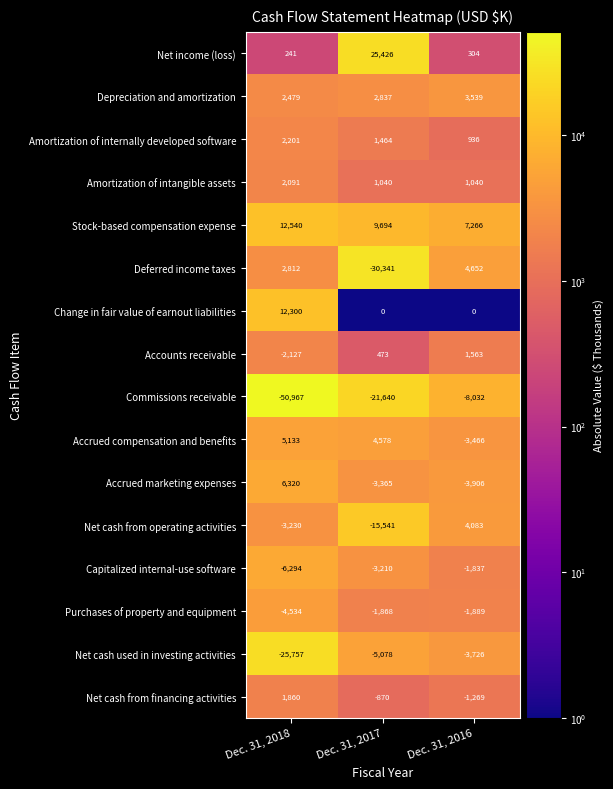

Which series changed the most between Dec. 31, 2018 and Dec. 31, 2016?

Commissions receivable